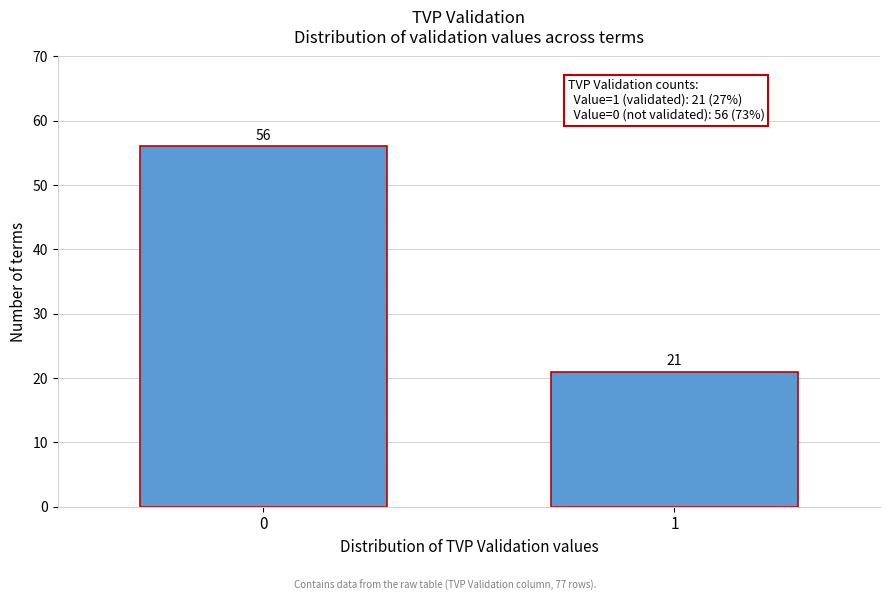

Reading right to left, transcribe all the data shown in this chart.

21	56